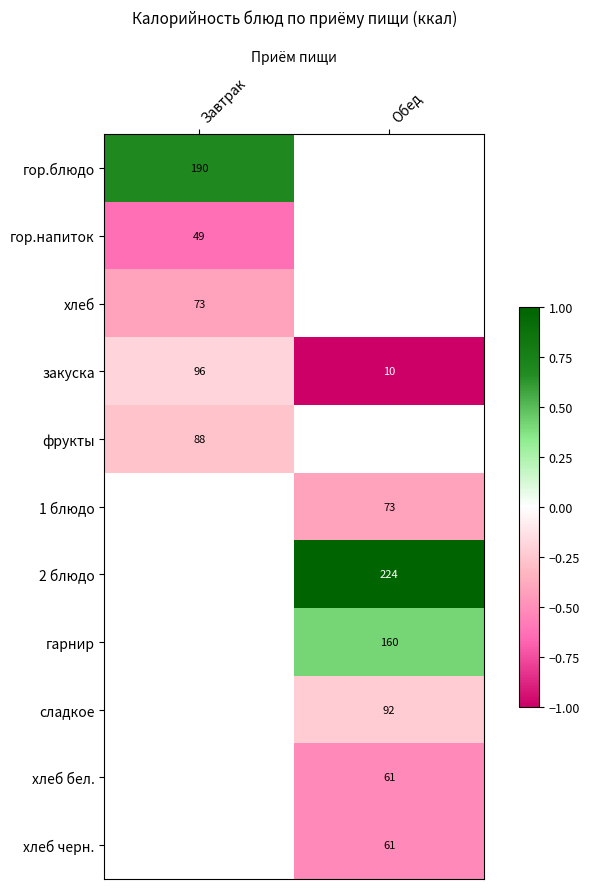

Is the value of 1 блюдо at Обед greater than the value of 2 блюдо at Обед?

No